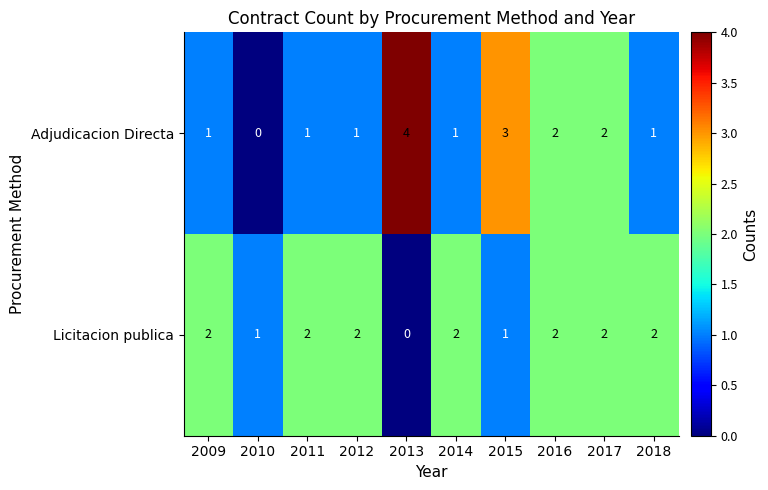

What is the difference between the maximum and minimum values in the Adjudicacion Directa series?

4